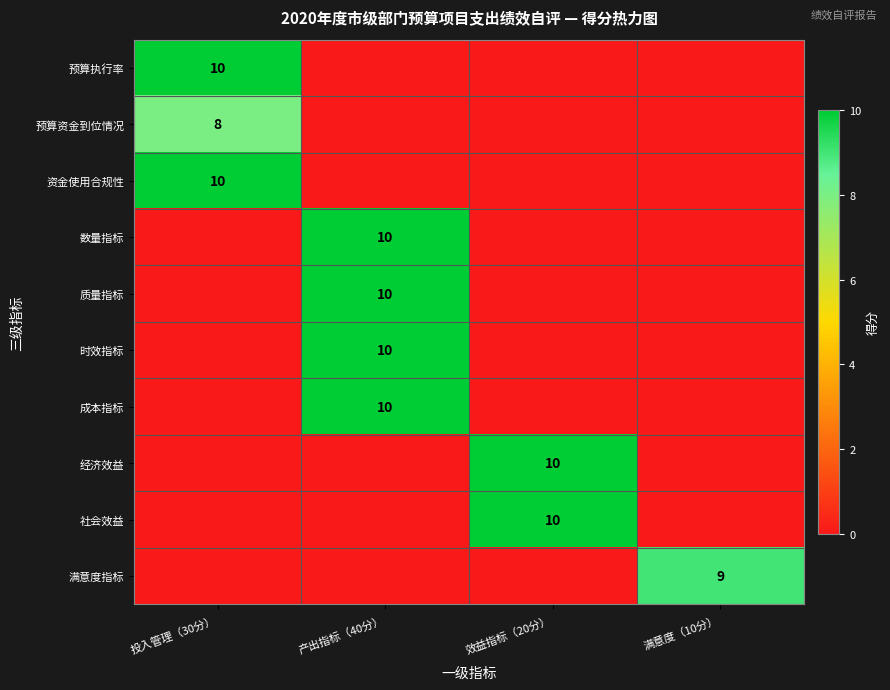

True or false: 时效指标 has a value of 10 at 产出指标（40分）.

True